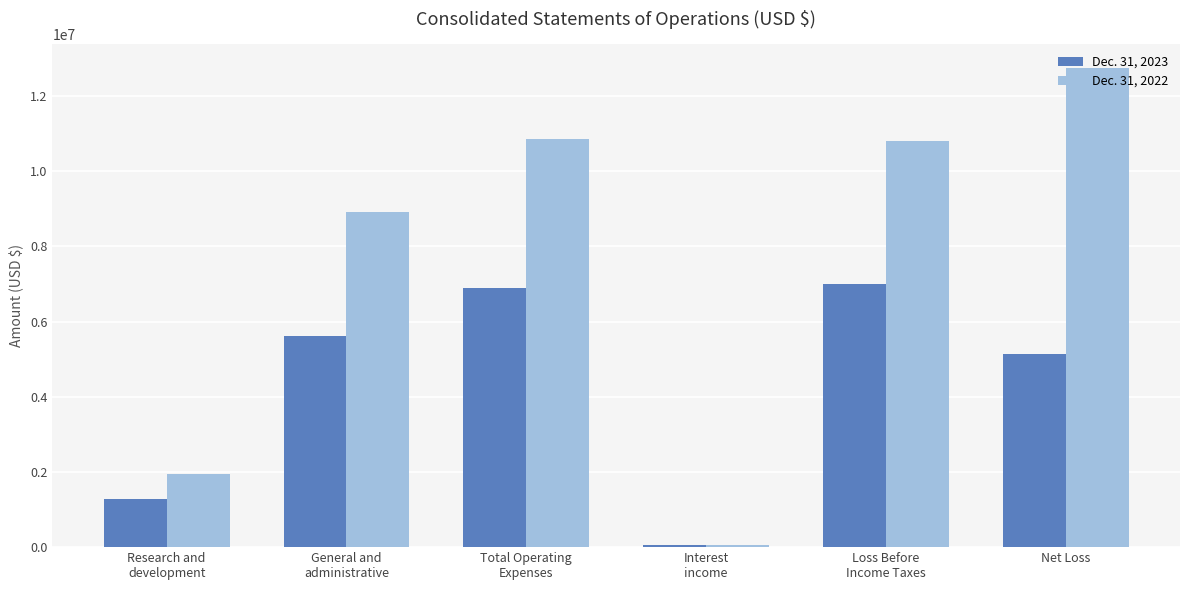

List the series in order of their peak value, highest first.

Dec. 31, 2022, Dec. 31, 2023